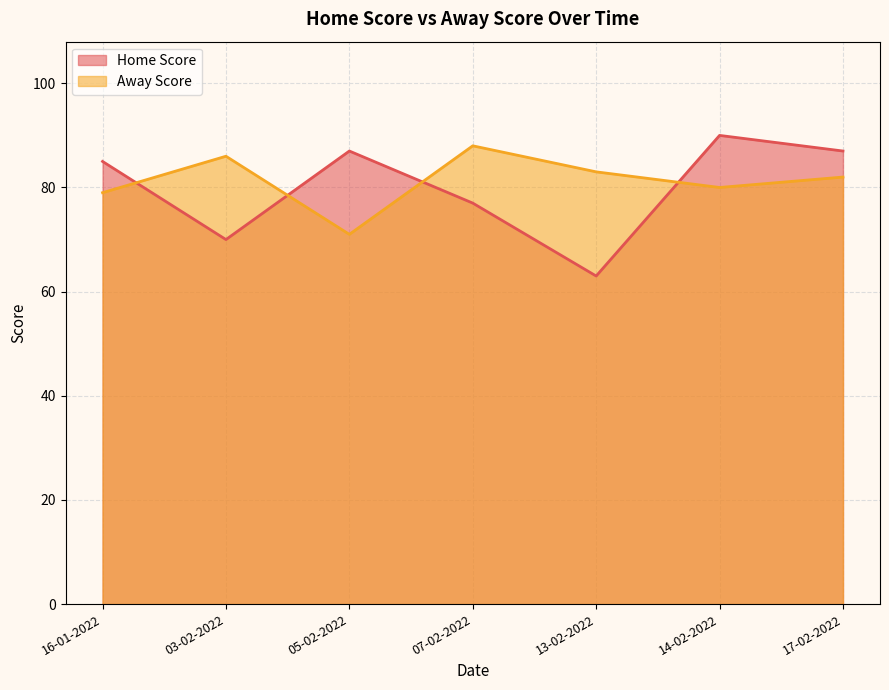

What is the difference between the highest and lowest values at 17-02-2022?

5